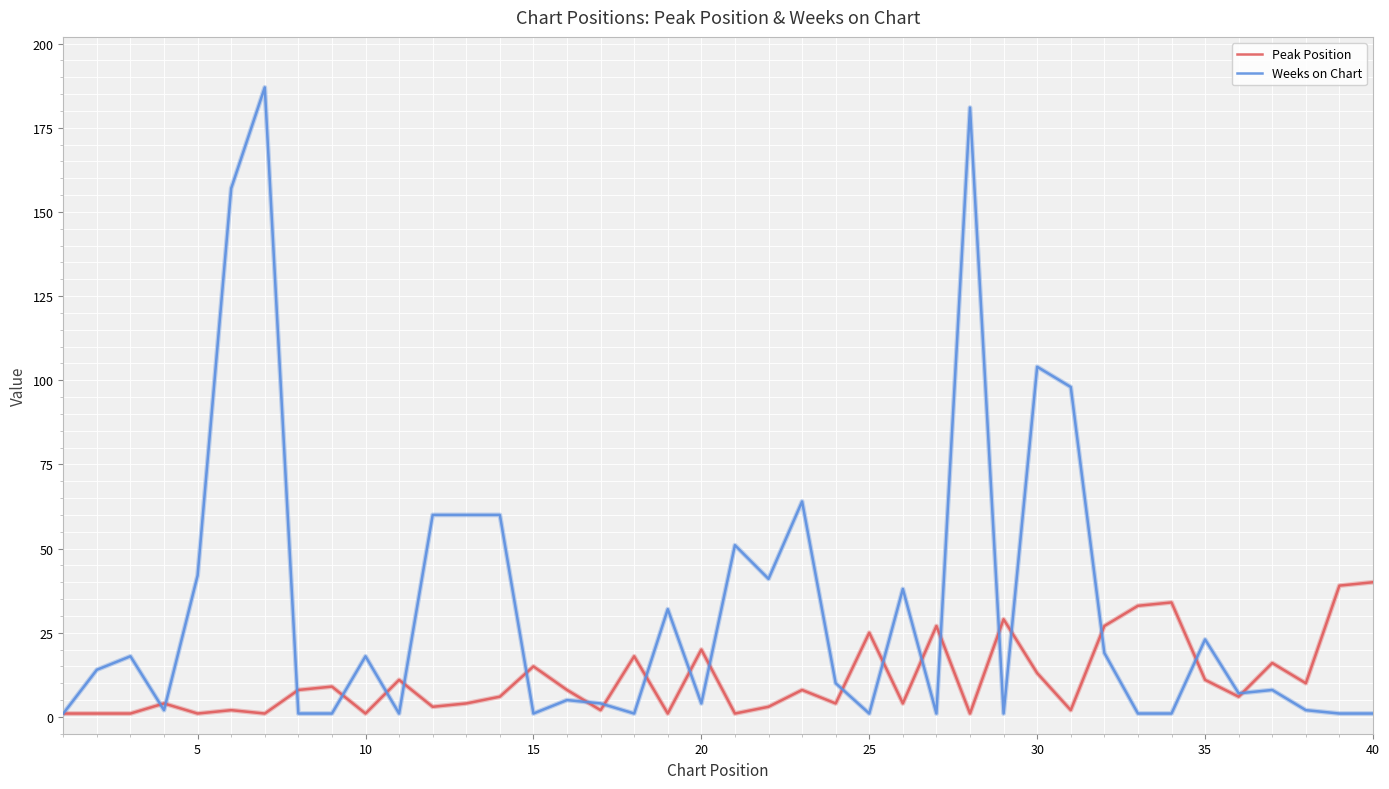

Which series has the largest total across all categories?

Weeks on Chart